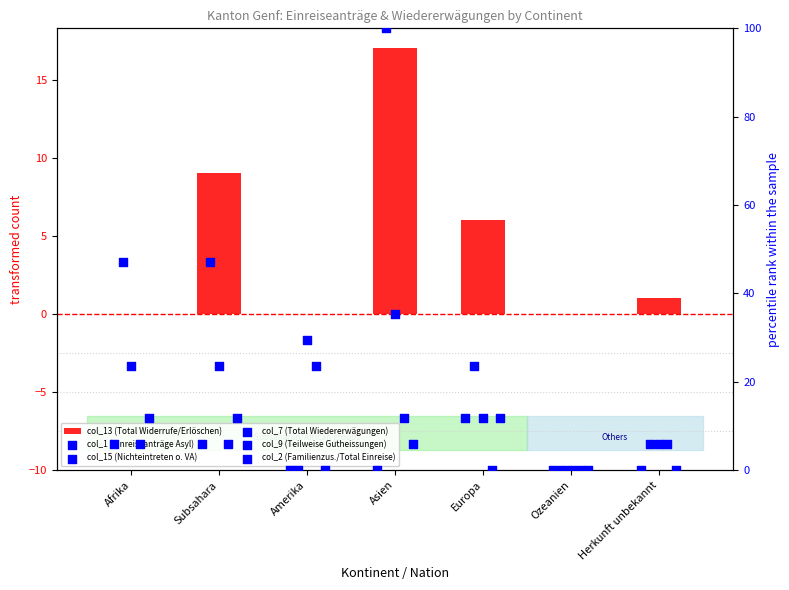

What are all the series names shown in the legend?

col_13 (Total Widerrufe/Erlöschen), col_1 (Einreiseanträge Asyl), col_15 (Nichteintreten o. VA), col_7 (Total Wiedererwägungen), col_9 (Teilweise Gutheissungen), col_2 (Familienzus./Total Einreise)